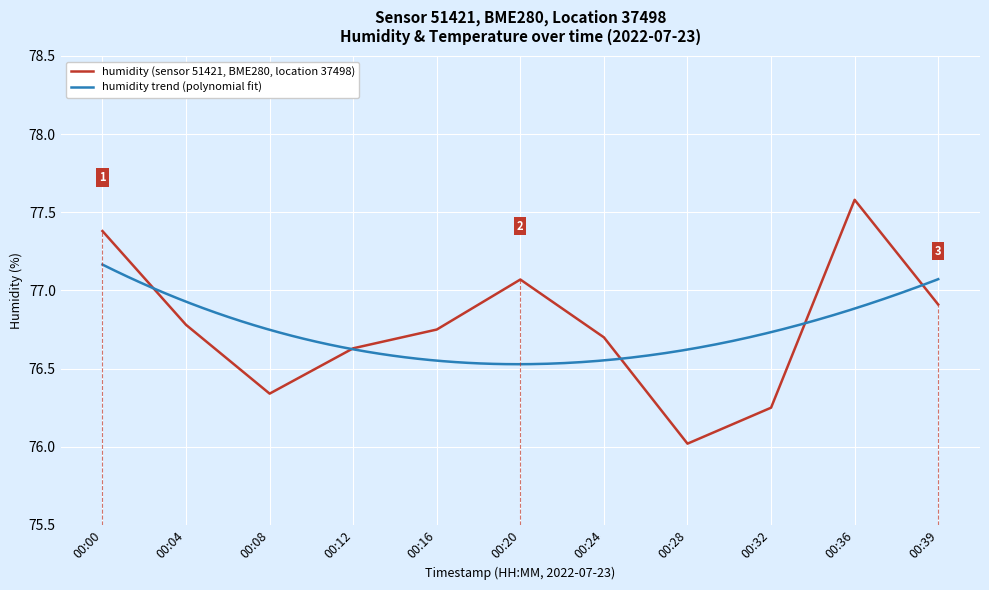

Between 00:00 and 00:32, which is larger?

00:00